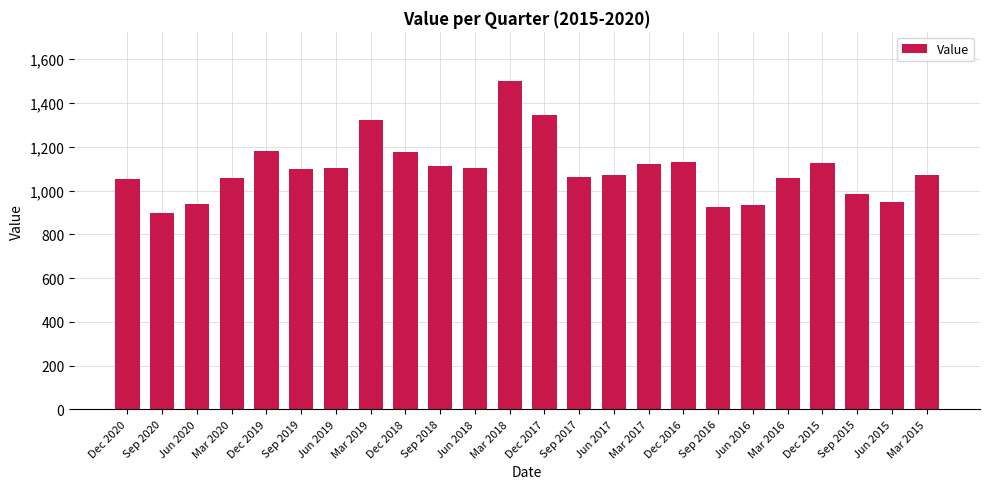

True or false: the data shows 1500 at Mar 2018.

True